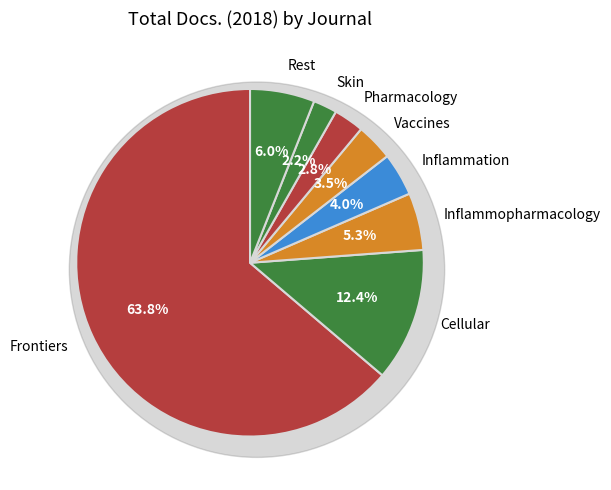

To the nearest percent, what is the combined percentage of Skin Pharmacology and Physiology and Inflammopharmacology?

8%